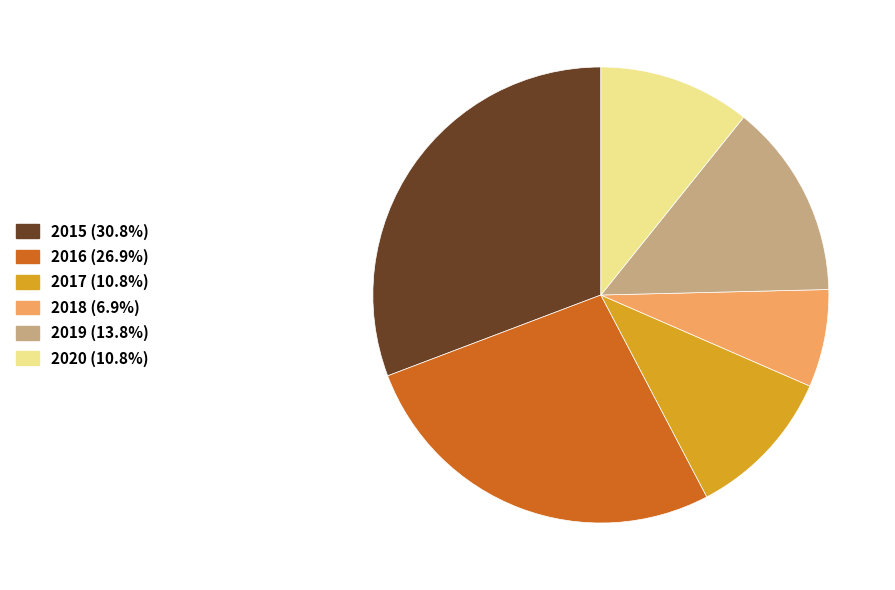

Combined, do 2015 and 2016 account for over 50%?

Yes